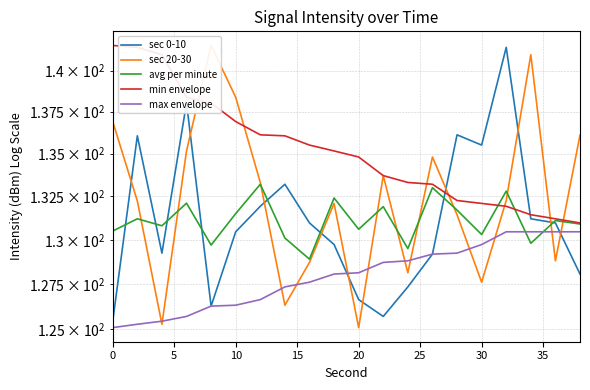

Rank the series by their maximum value, from lowest to highest.

max envelope, avg per minute, sec 0-10, sec 20-30, min envelope